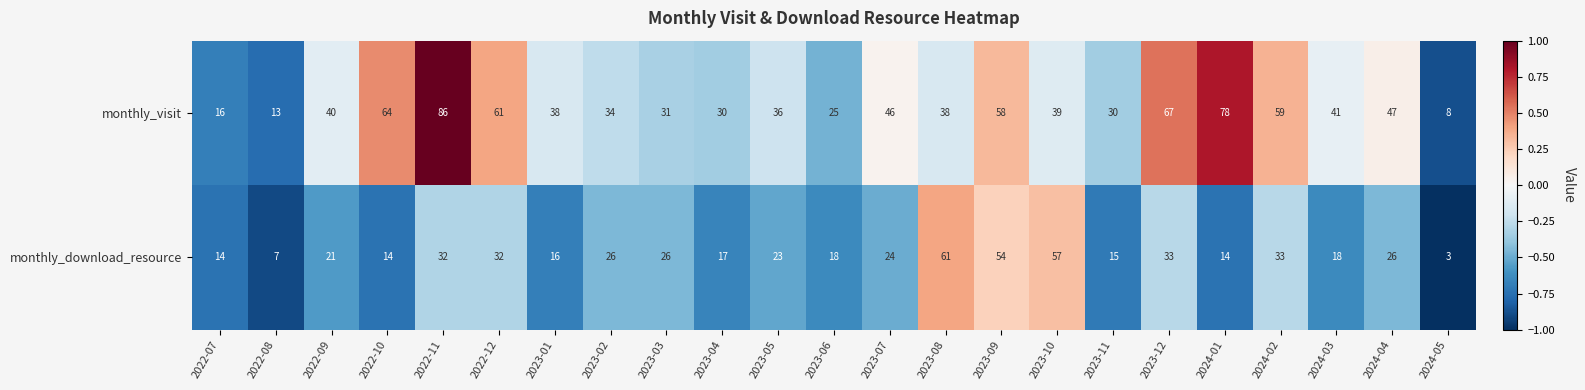

What is the minimum value shown in the chart?

3